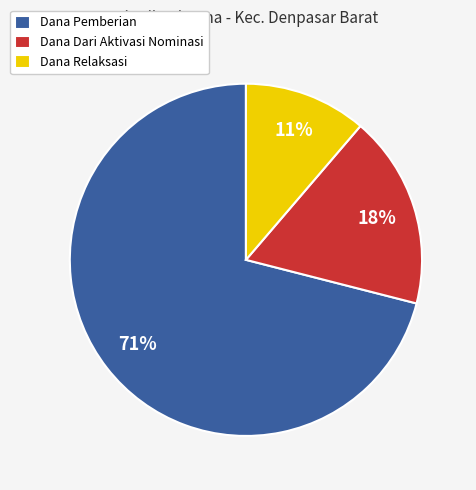

True or false: Dana Relaksasi accounts for 6% of the total.

False